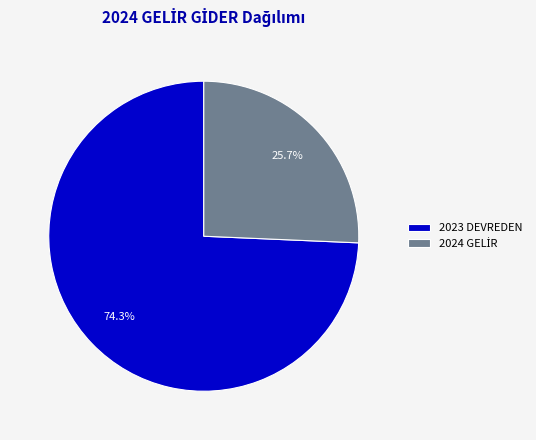

Is there a majority slice in this chart?

Yes